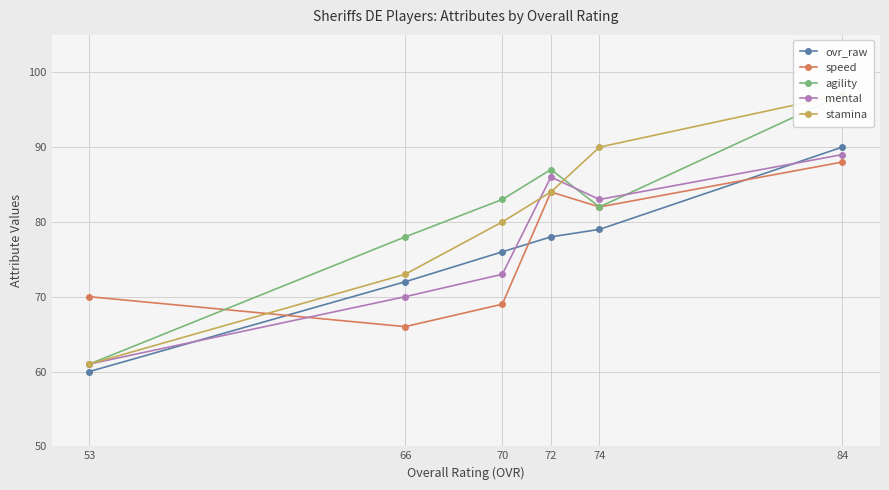

True or false: ovr_raw has more than 1 points higher than both neighbors.

False